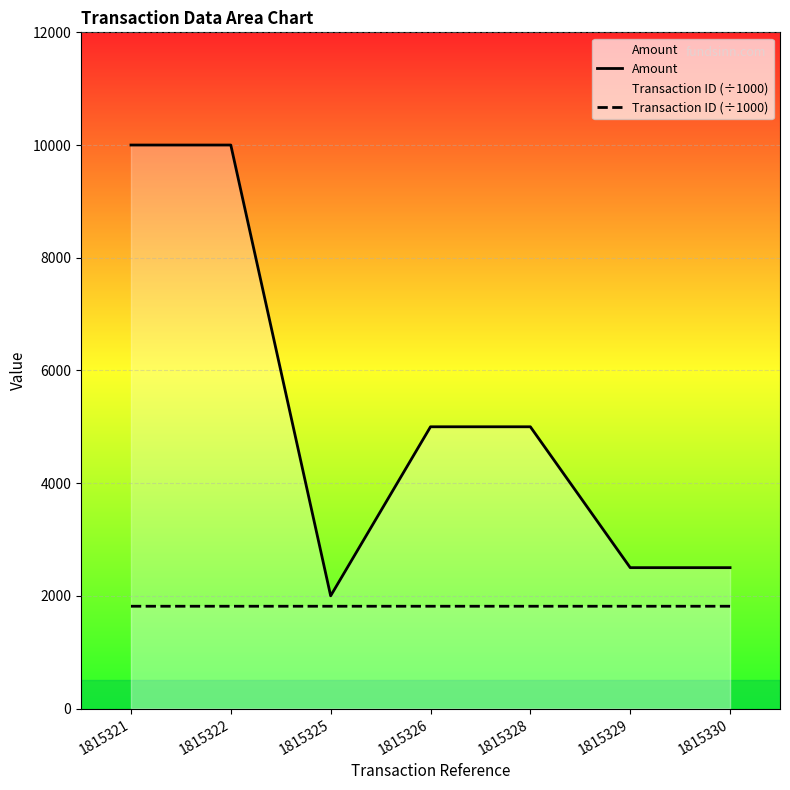

Reading left to right, transcribe all the data shown in this chart.

Amount: 1815321=10000.0	1815322=10000.0	1815325=2000.0	1815326=5000.0	1815328=5000.0	1815329=2500.0	1815330=2500.0
Transaction ID (÷1000): 1815321=1815.3	1815322=1815.3	1815325=1815.3	1815326=1815.3	1815328=1815.3	1815329=1815.3	1815330=1815.3